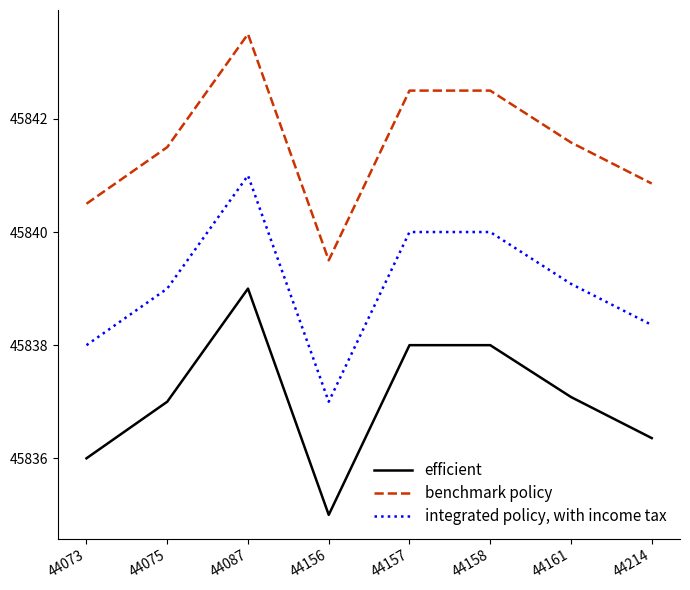

What is the sum of all integrated policy, with income tax values?

366712.4